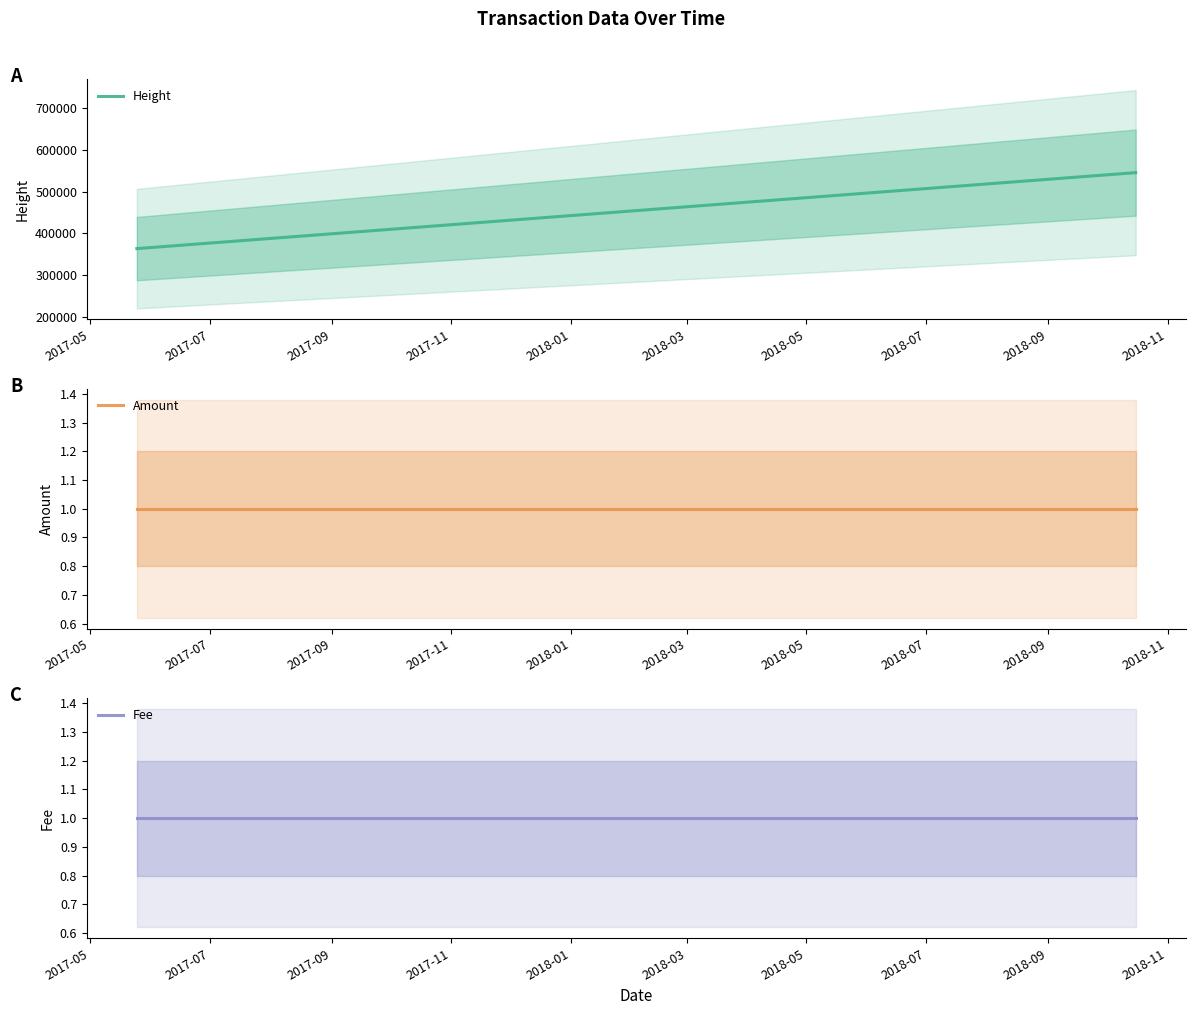

Rank the series by their maximum value, from lowest to highest.

Amount, Fee, Height